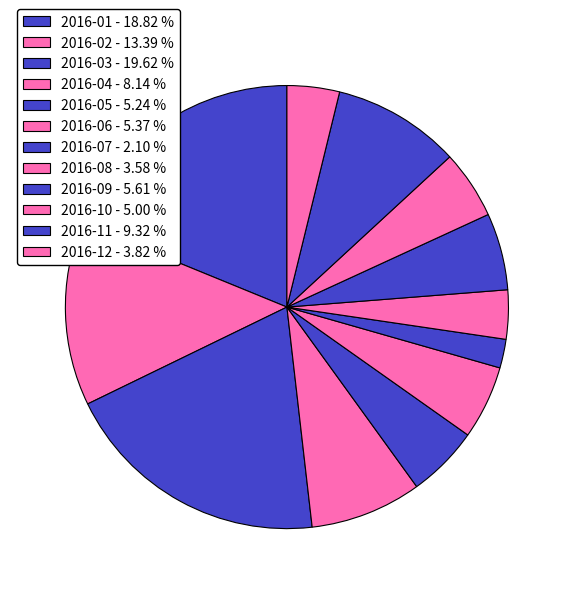

Rank the categories by value from lowest to highest.

2016-07, 2016-08, 2016-12, 2016-10, 2016-05, 2016-06, 2016-09, 2016-04, 2016-11, 2016-02, 2016-01, 2016-03